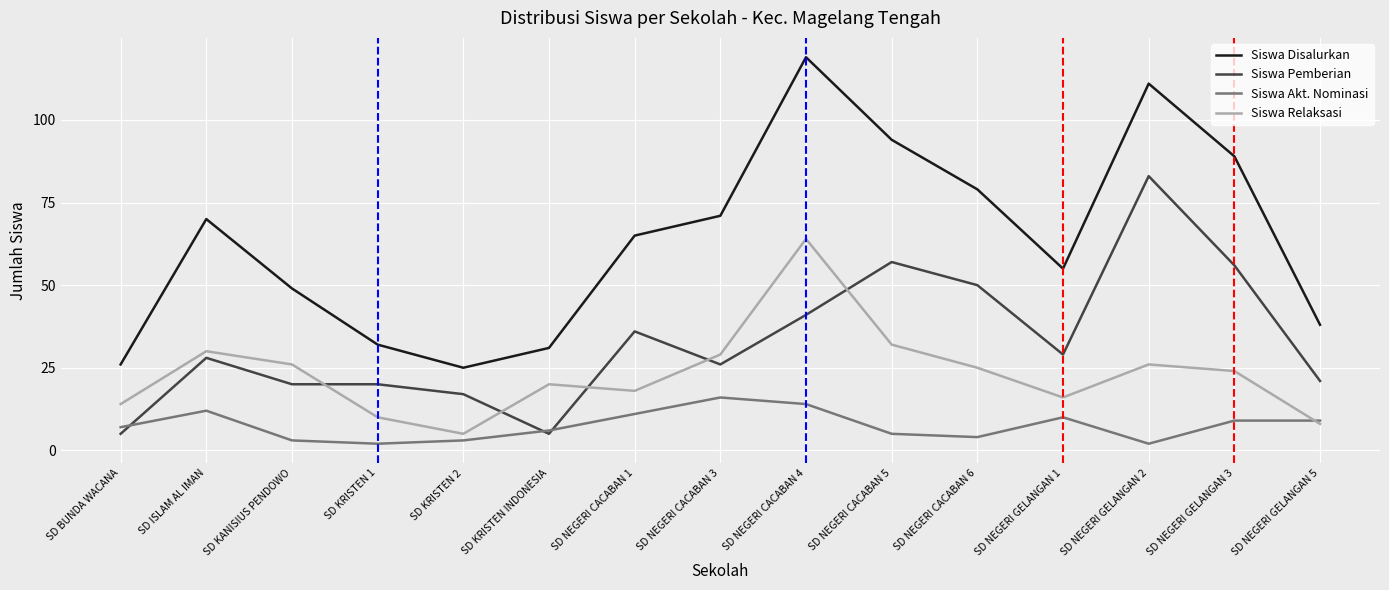

Does the chart have visible grid lines?

Yes